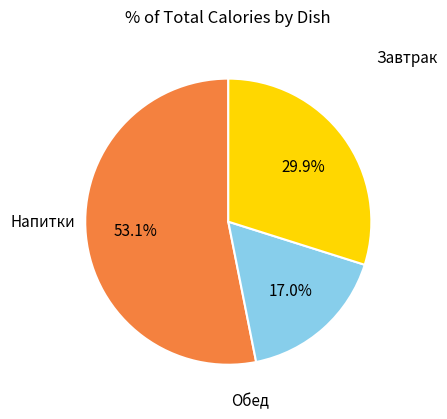

Count the number of slices in the pie.

3